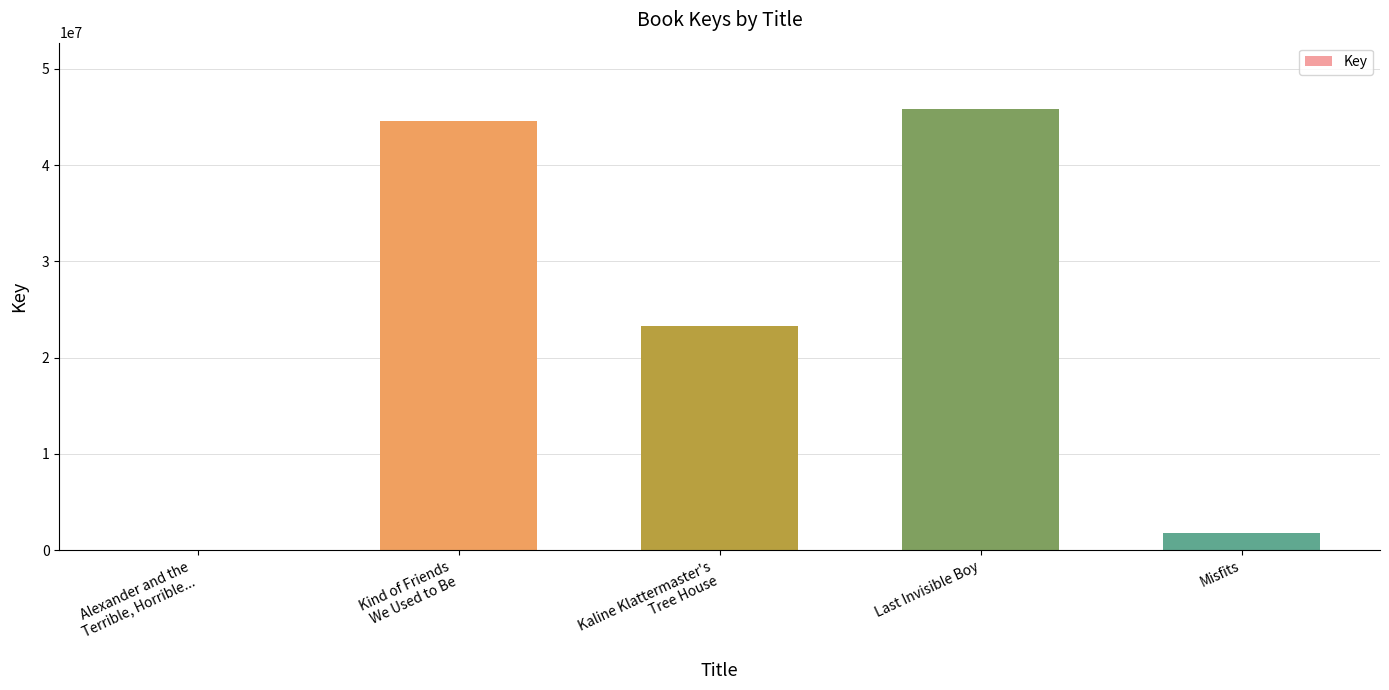

Reading right to left, what are all the values shown in this chart?

1819356	45842728	23269448	44619037	5845